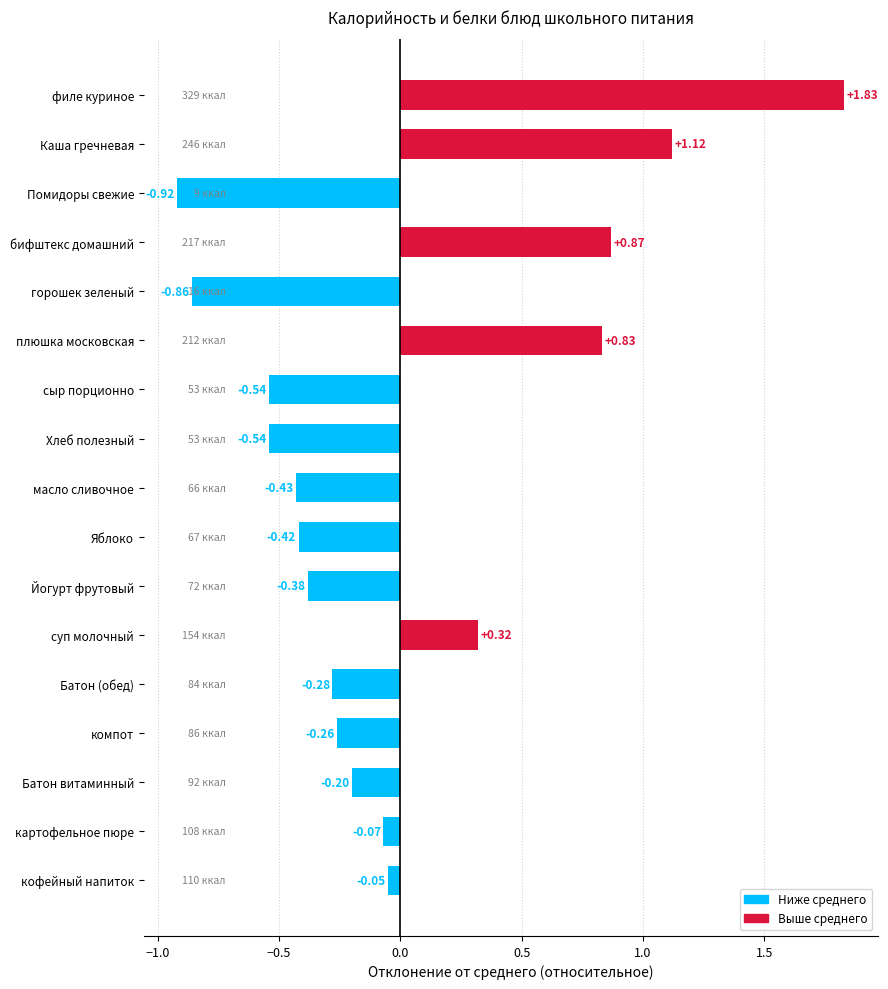

What is the difference between the maximum and second lowest values?

2.7